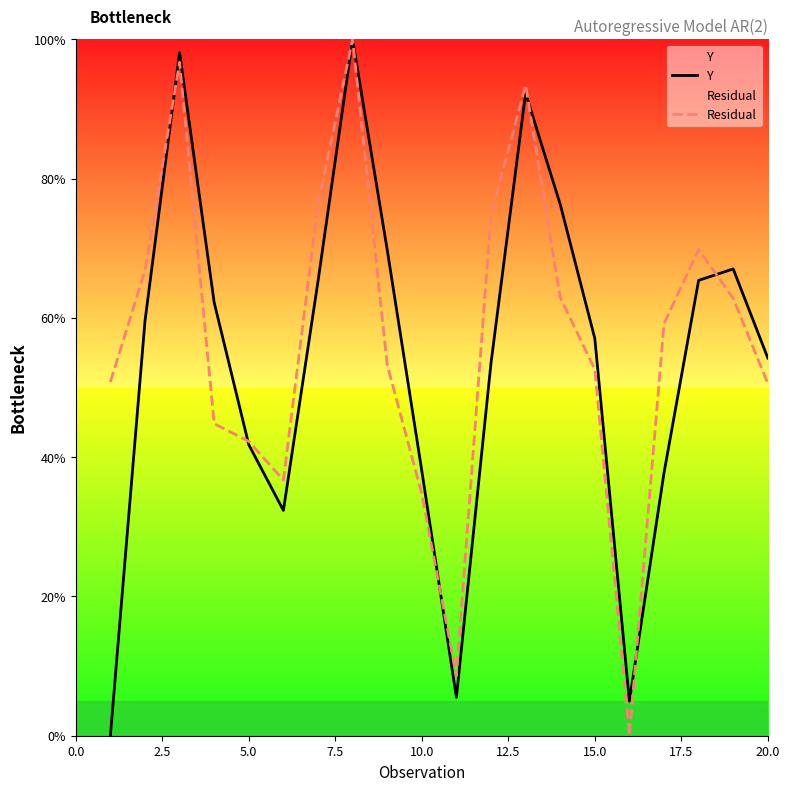

What is the difference between the highest and lowest values at 15.0?

4.4